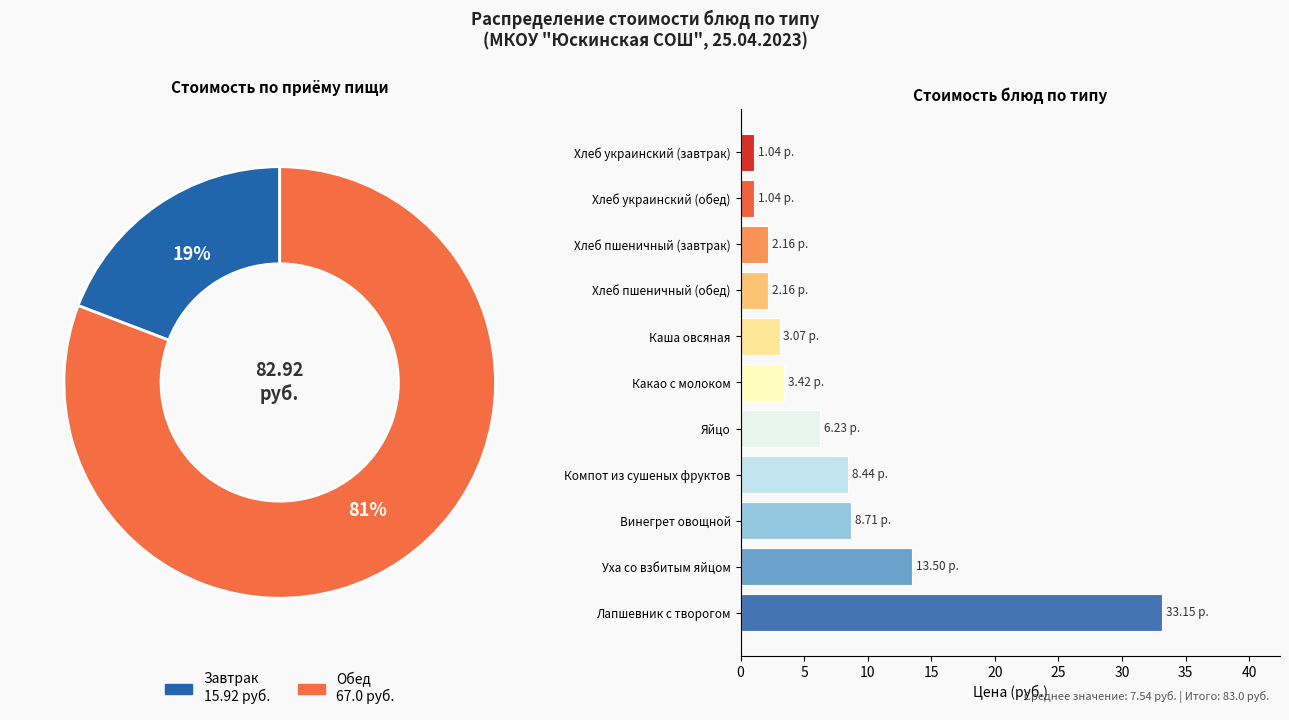

True or false: Винегрет овощной accounts for 1% of the total.

False